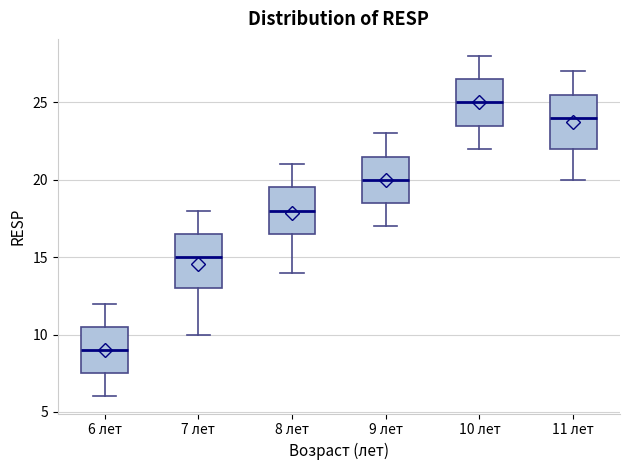

Where is the lower edge of the box for 6 лет on the y-axis? The values are not printed on the chart, so give them approximately, as read against the axis.

7.5